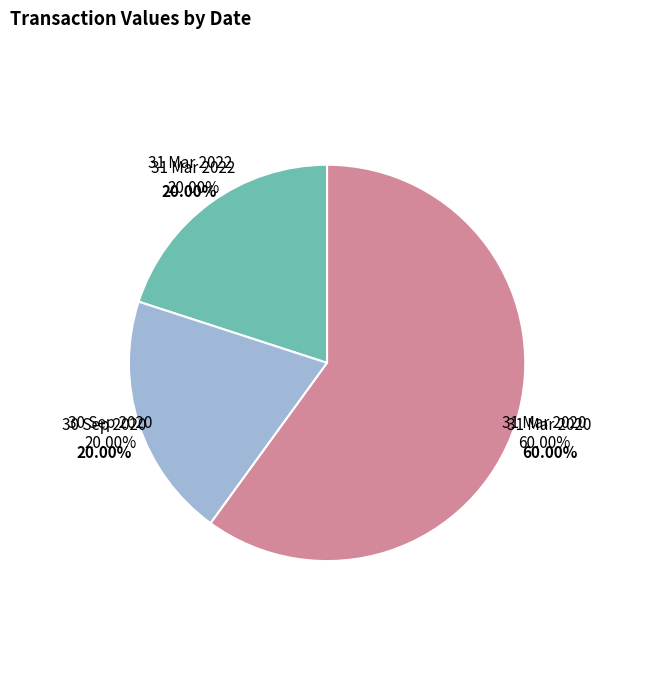

What portion of the pie excludes 31 Mar 2022?

80.0%